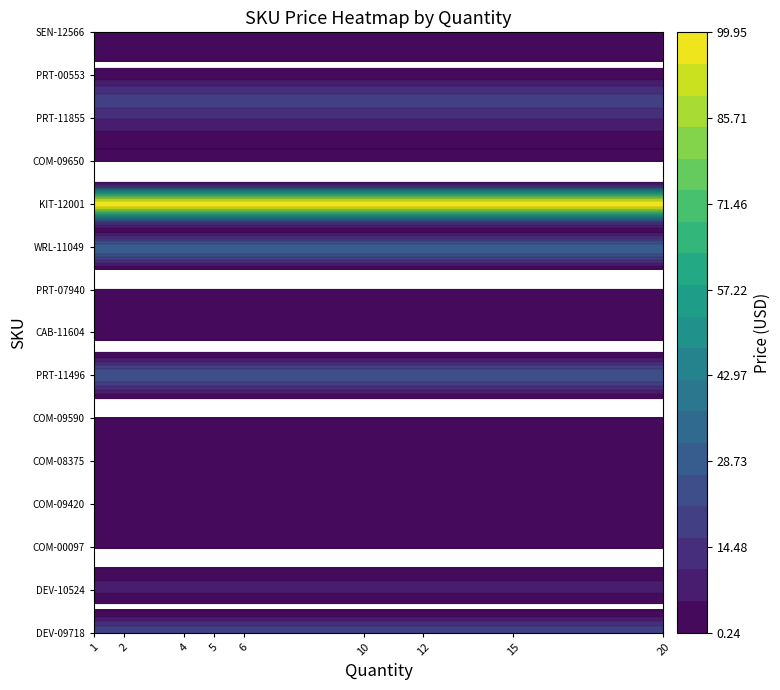

What is the sum of the DEV-09718 values at Price and Quantity?

20.5